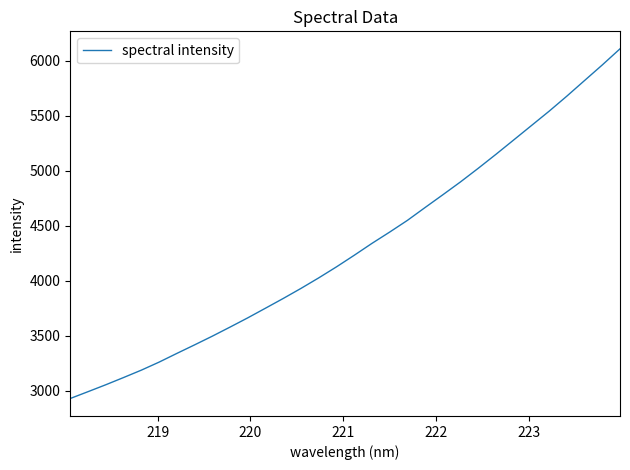

What is the greatest value displayed?

6108.8